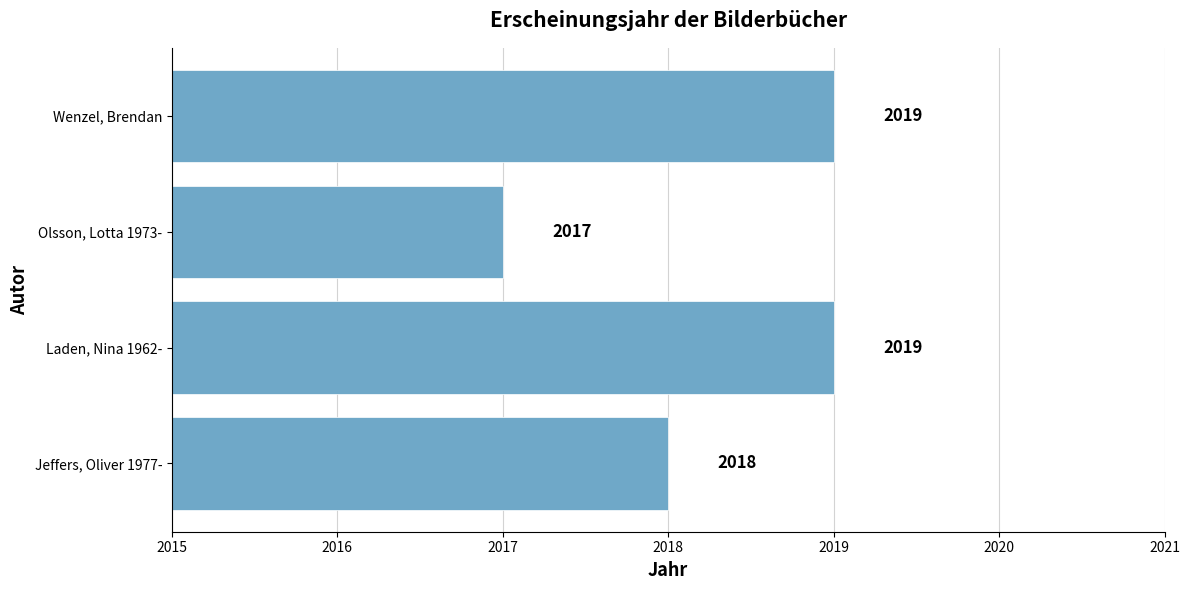

The chart shows a value of 427 at Olsson, Lotta 1973-. True or false?

False